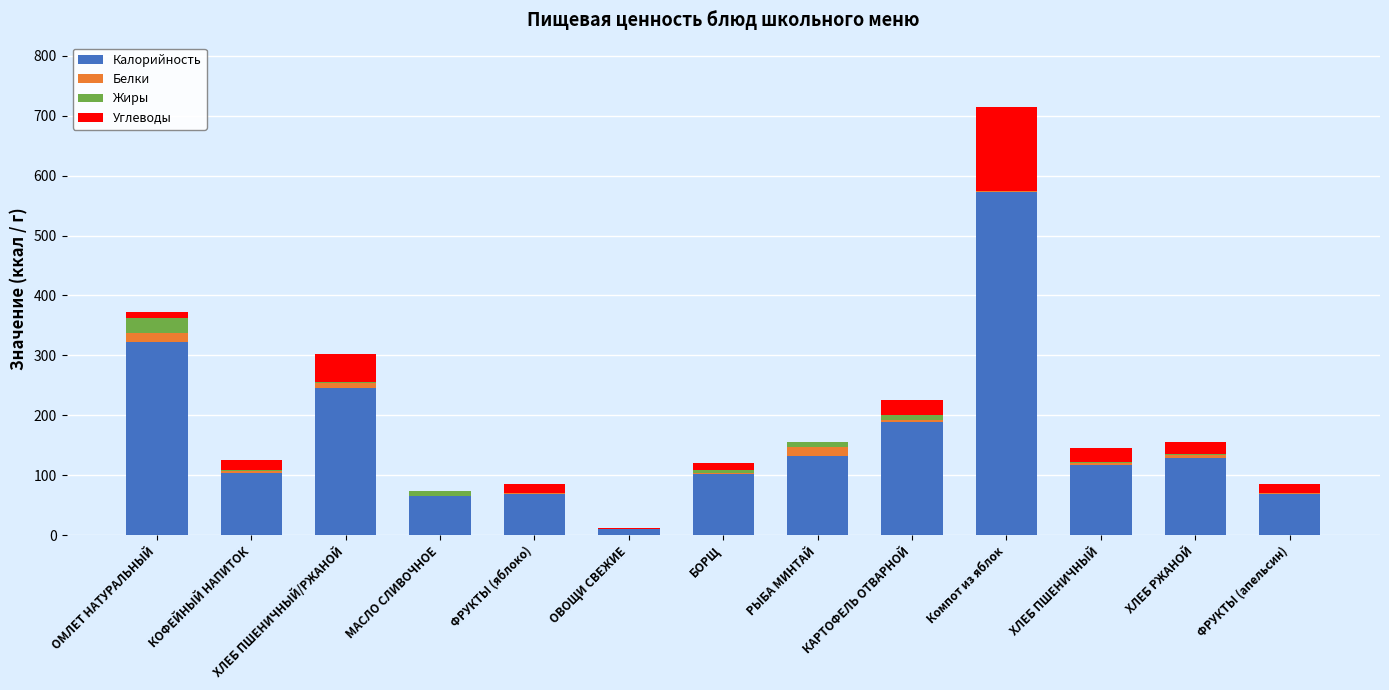

At which category is the sum across all series the highest?

Компот из яблок